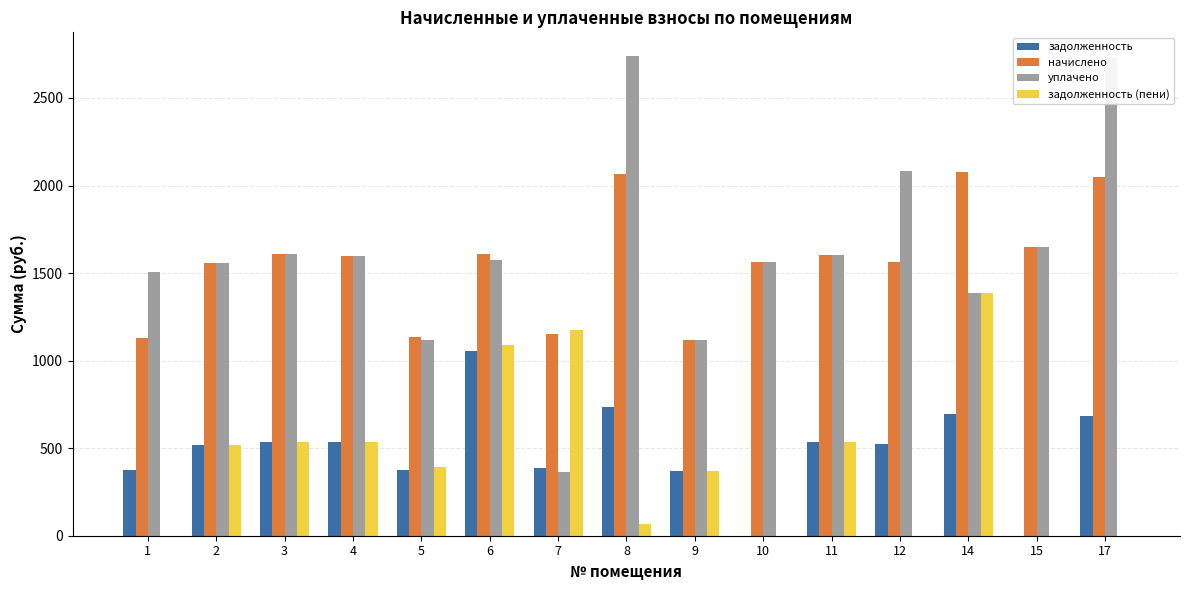

What is the sum of all начислено values?

23482.5